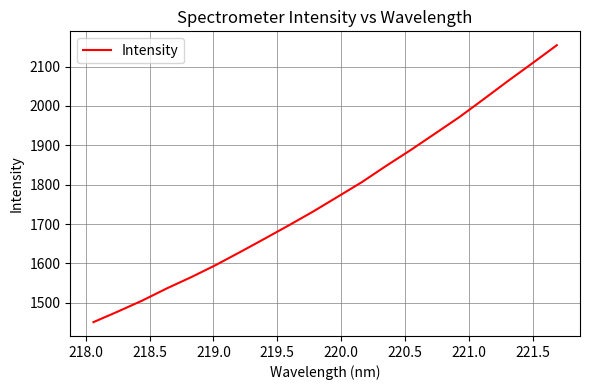

What is the greatest value displayed?

2154.5